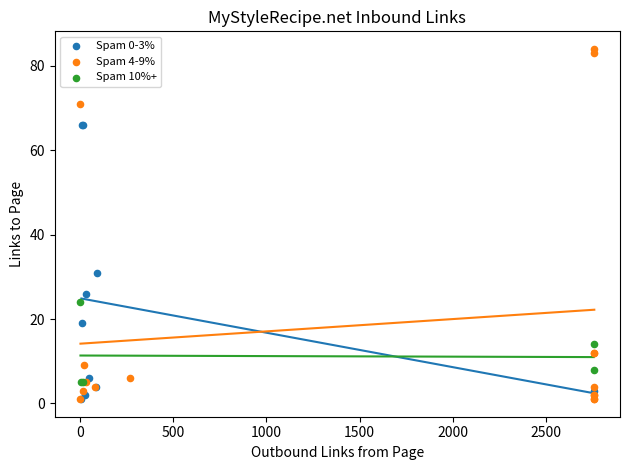

Which series has the widest spread of Y values?

Spam 4-9%